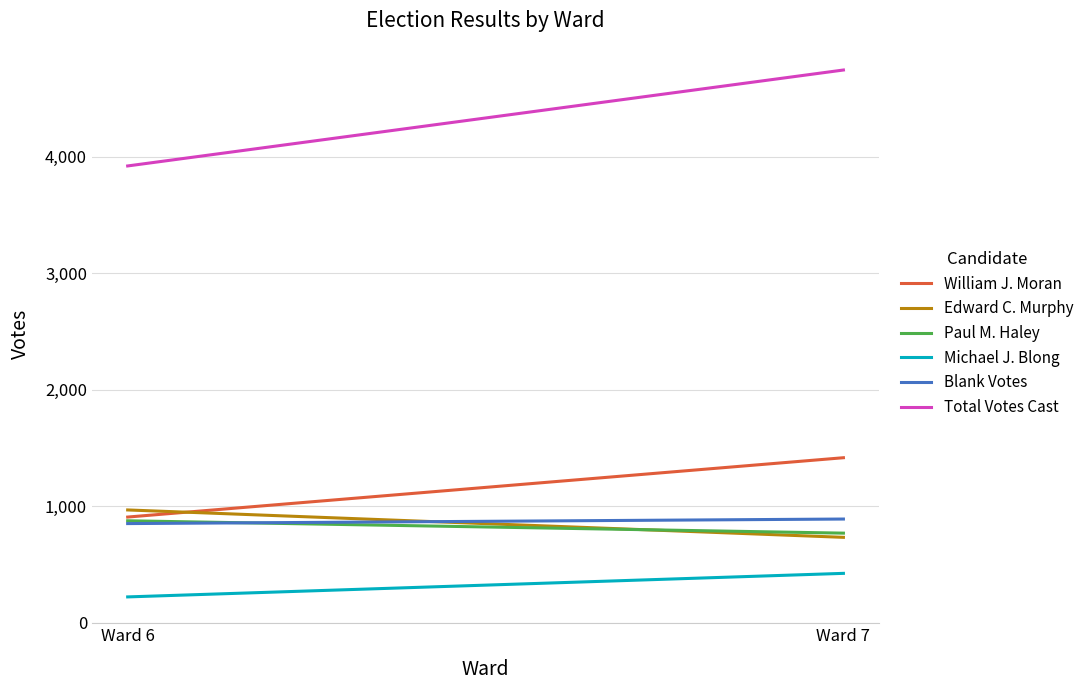

What is the sum of all Edward C. Murphy values?

1701